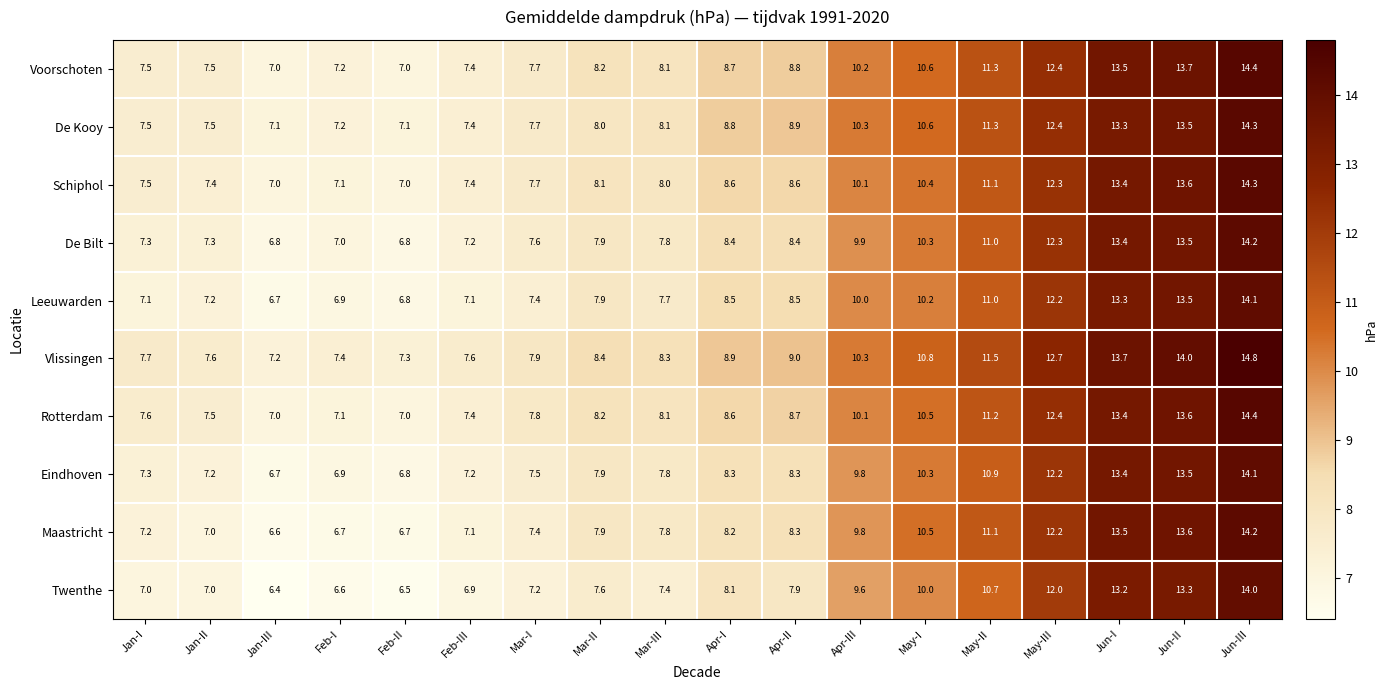

What is the difference between the highest and lowest values at Jan-III?

0.8